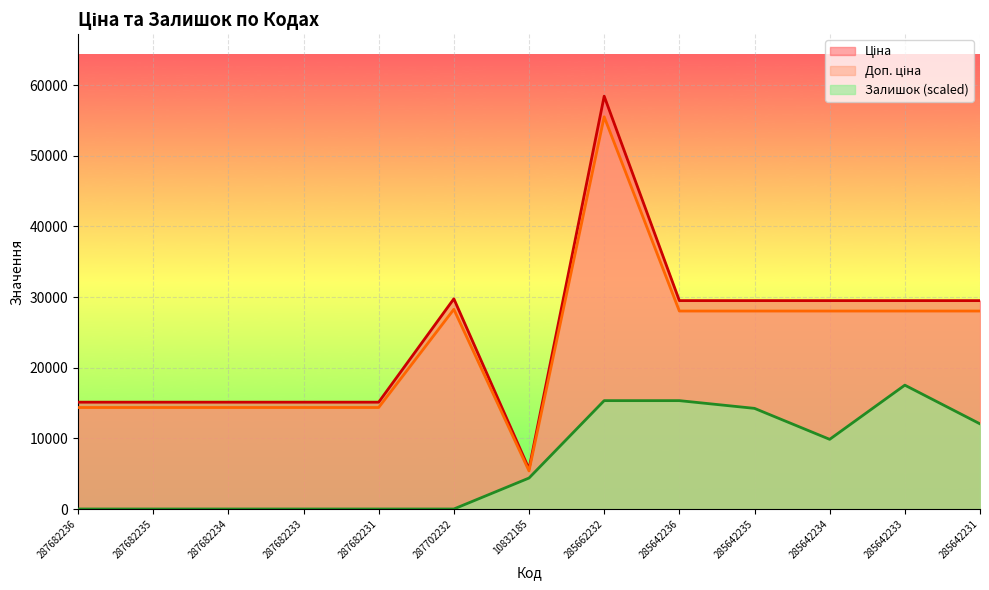

True or false: Доп. ціна and Залишок cross at least once.

False